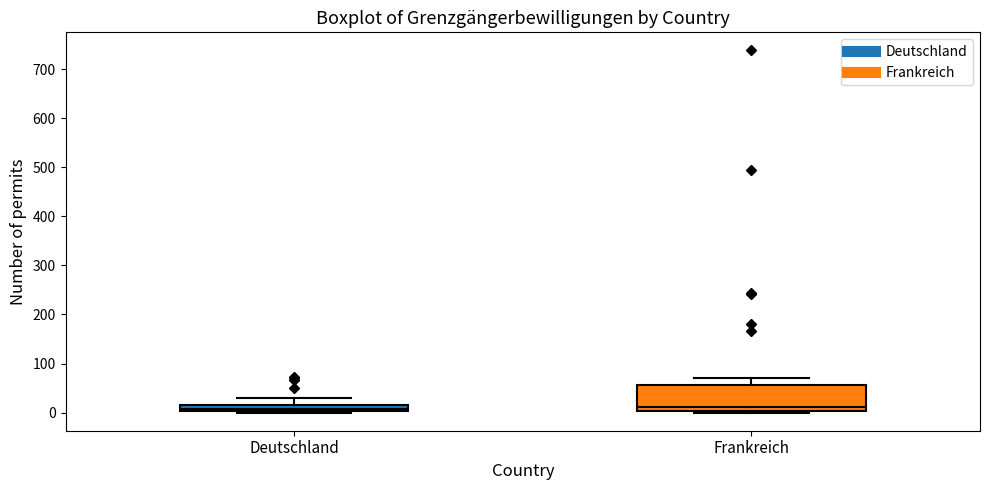

Which box is the tallest, from its lower edge to its upper edge?

Frankreich